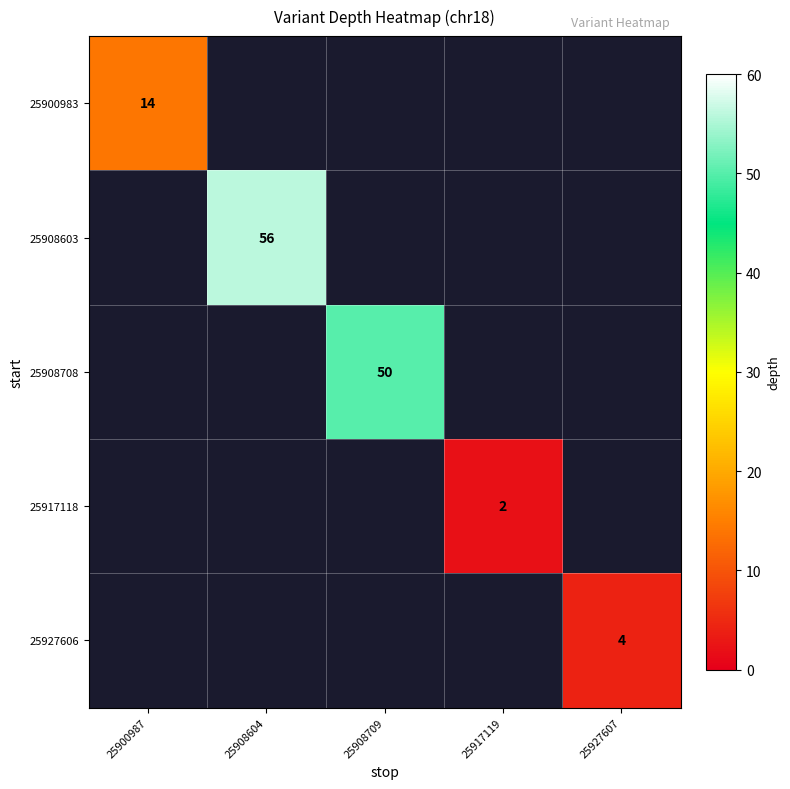

Is the value of 25908603 at 25908604 greater than the value of 25917118 at 25917119?

Yes